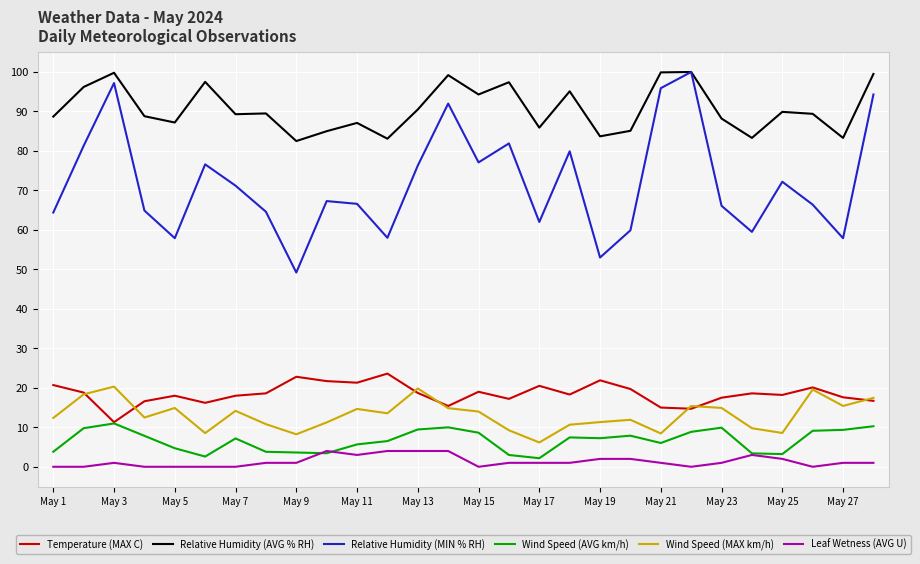

Which series has the largest total across all categories?

Relative Humidity (AVG % RH)